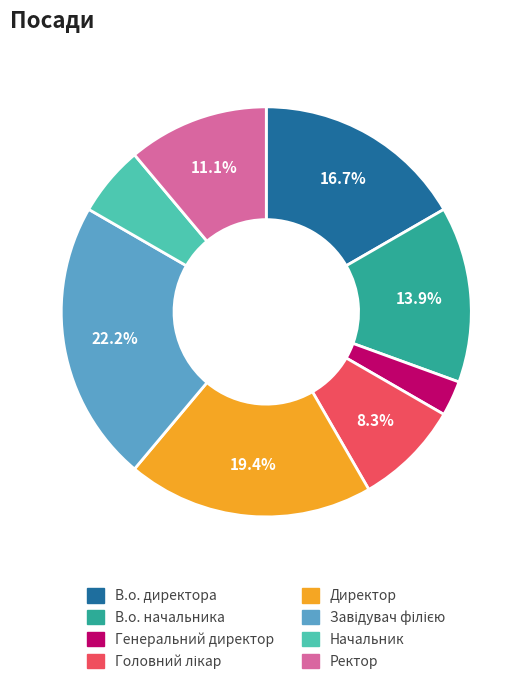

Approximately how many times larger is the value at В.о. директора compared to Ректор?

1.5